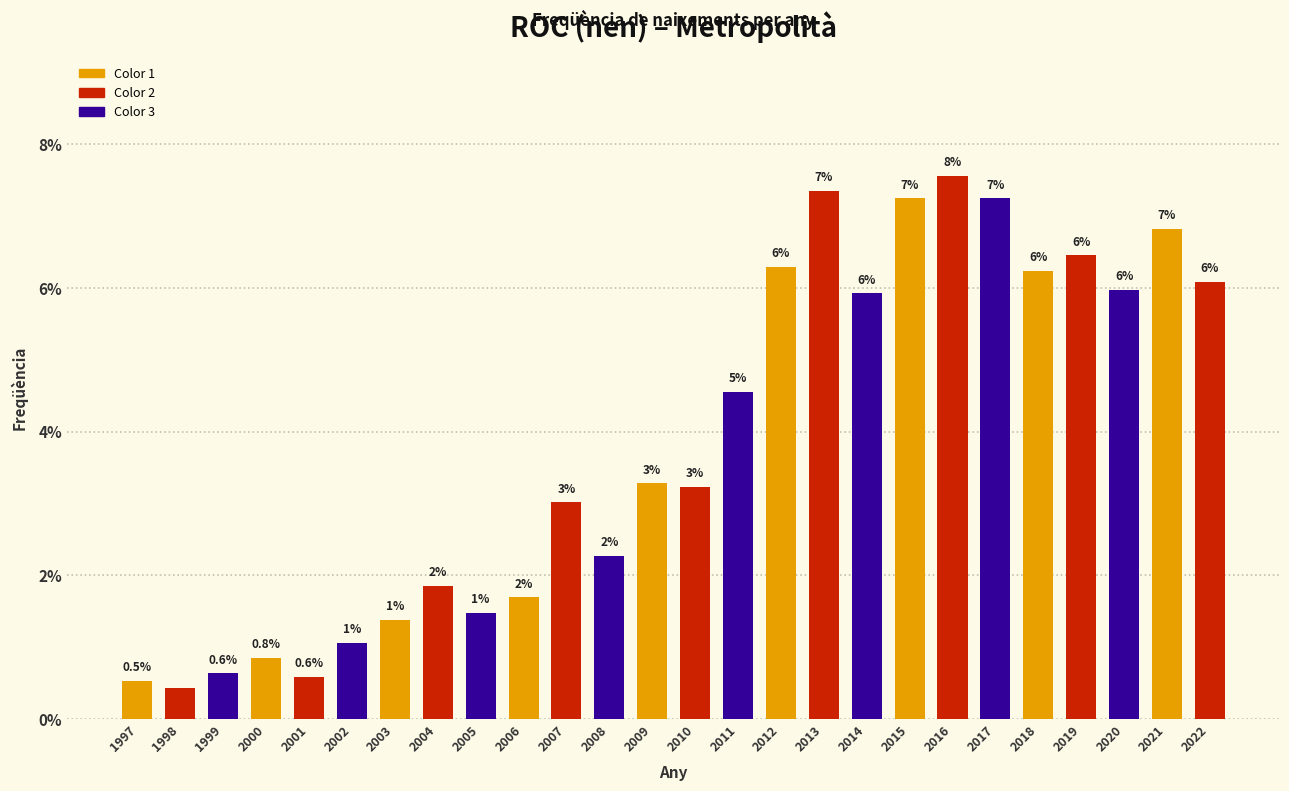

Does the chart contain any negative values?

No